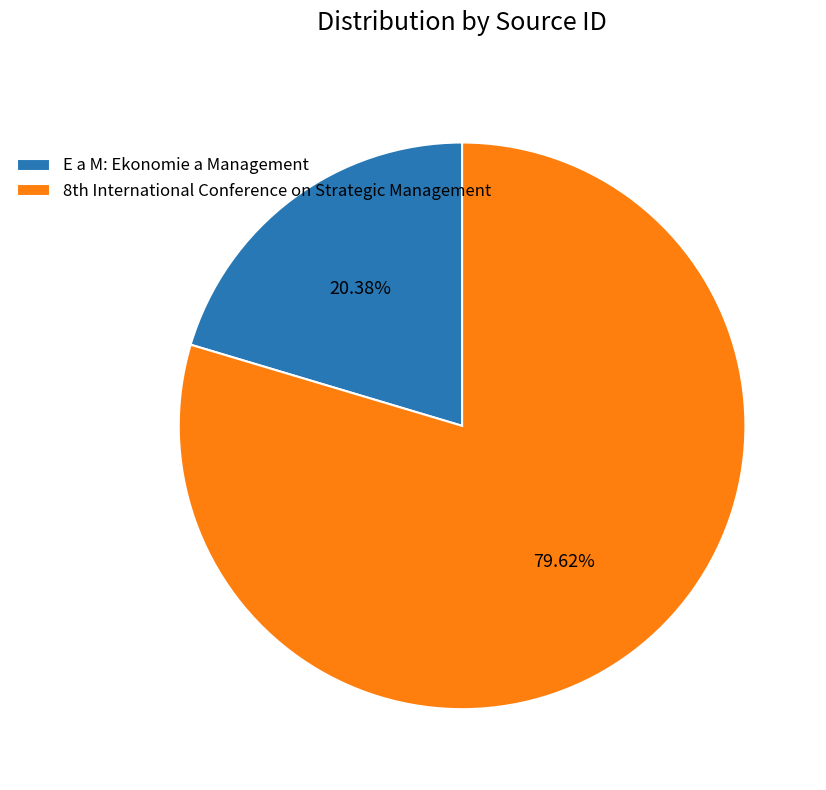

How many slices are in this pie chart?

2